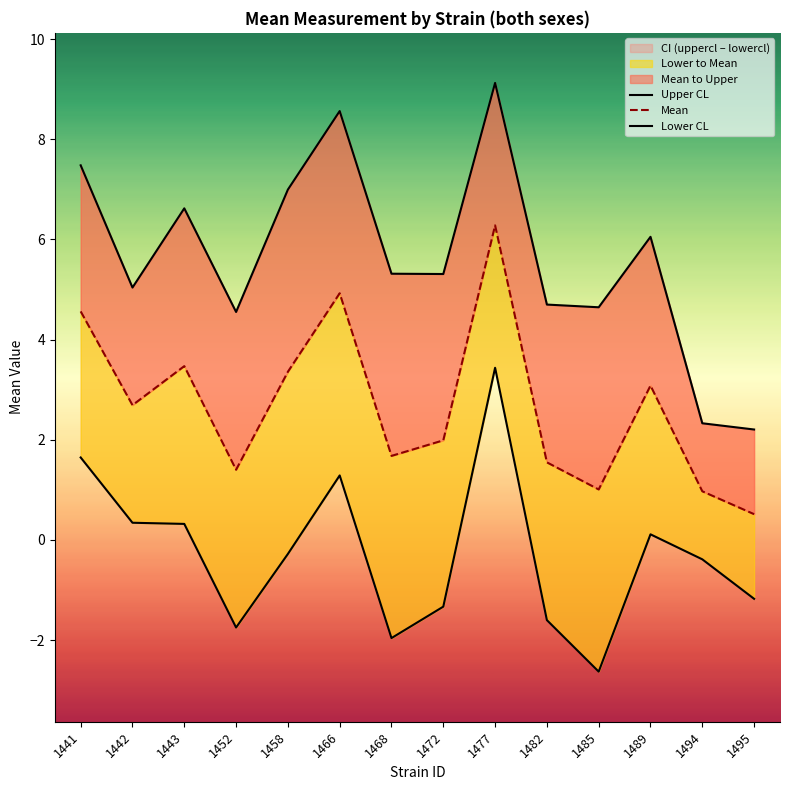

What is the average value of the Lower CL series?

-0.3